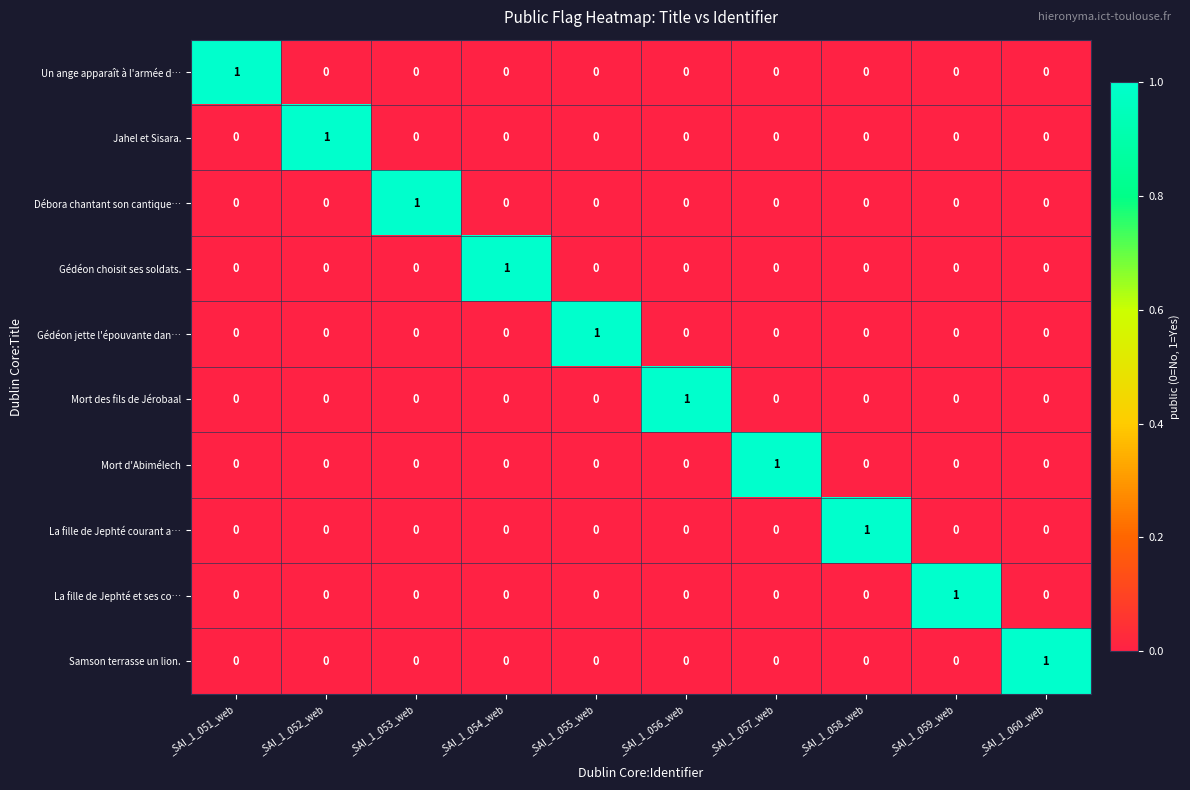

Is it true that La fille de Jephté et ses co… equals -1 at _SAI_1_056_web?

False